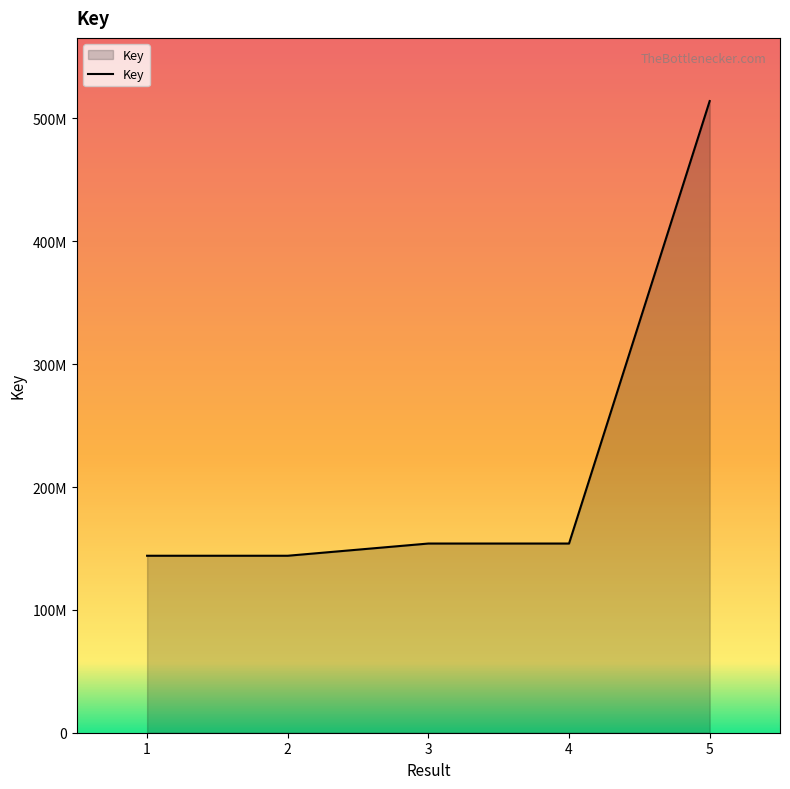

At which label does the data first exceed 153992004?

3